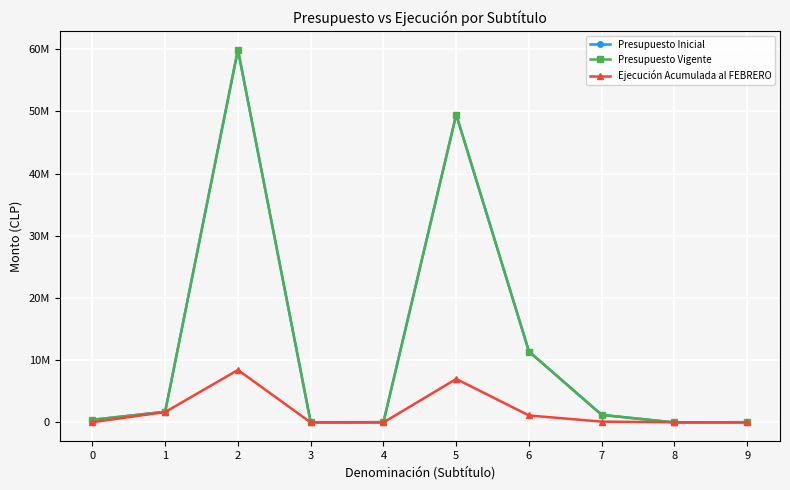

Reading left to right, what are all the values shown in this chart?

Presupuesto Inicial: 0=430770	1=1724089	2=59899973	3=36330	4=48000	5=49470007	6=11398257	7=1218898	8=4000	9=48000
Presupuesto Vigente: 0=430770	1=1724089	2=59899973	3=36330	4=48000	5=49470007	6=11398257	7=1218898	8=4000	9=48000
Ejecución Acumulada al FEBRERO: 0=45329	1=1671077	2=8435577	3=0	4=0	5=6991042	6=1125235	7=136544	8=32563	9=0